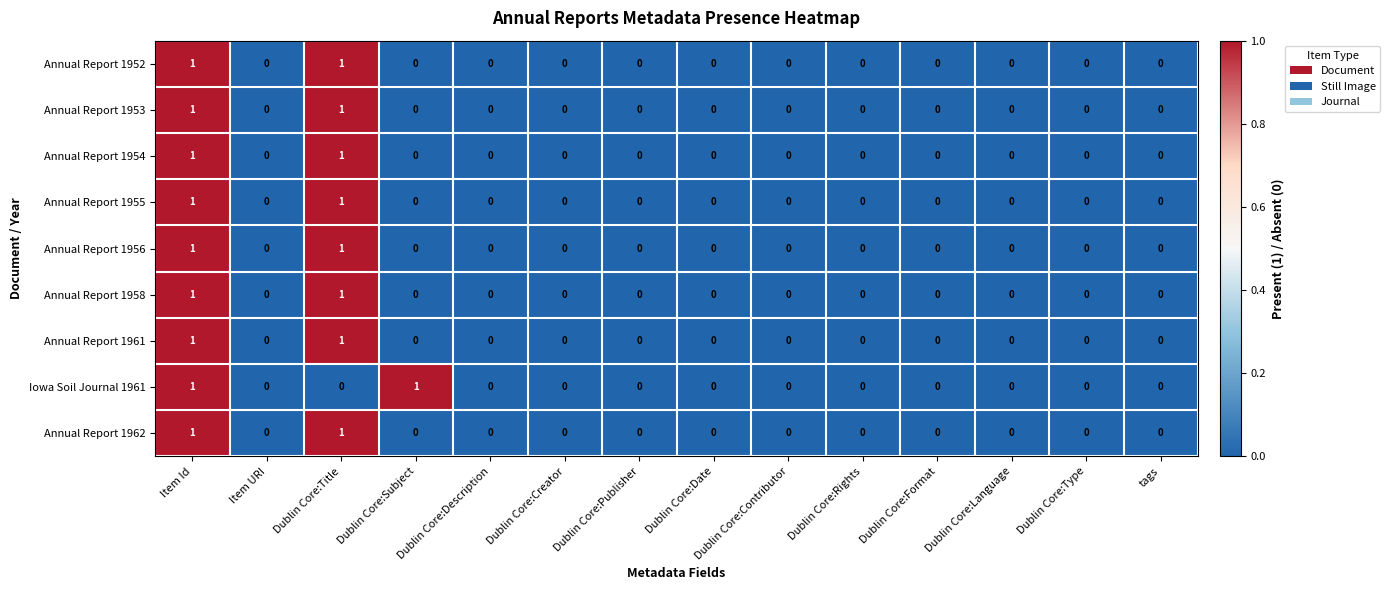

How many Annual Report 1958 values are between 0 and 1?

14